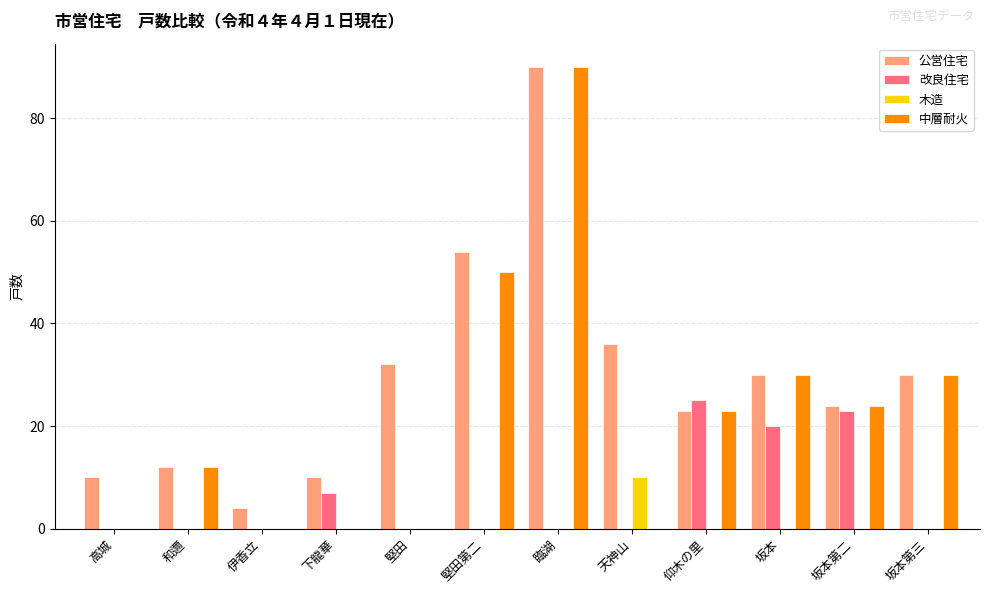

What are all the series names shown in the legend?

公営住宅, 改良住宅, 木造, 中層耐火